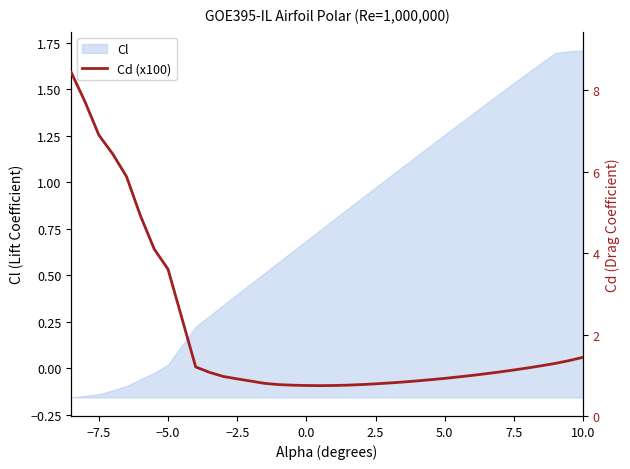

How many points are lower than both their immediate neighbors (excluding endpoints)?

1